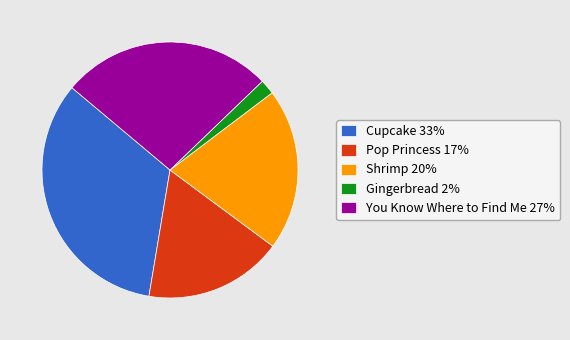

Is there a majority slice in this chart?

No